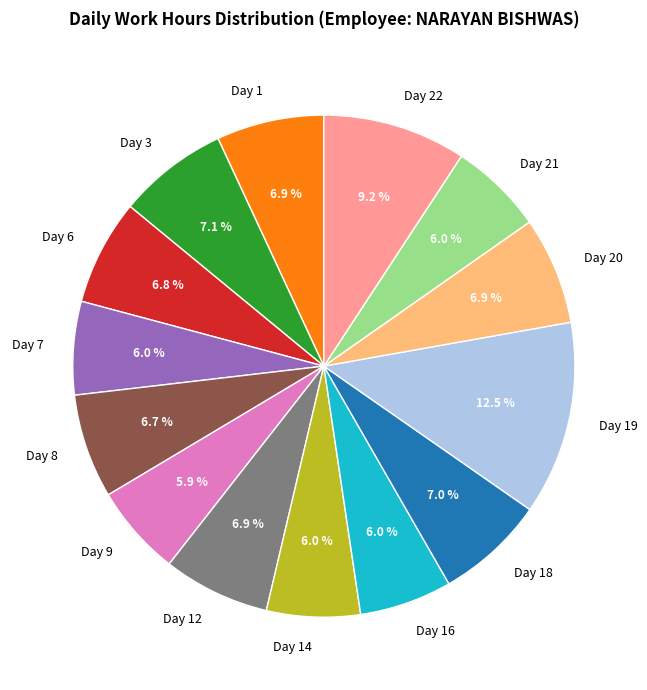

Between Day 7 and Day 18, which is larger?

Day 18